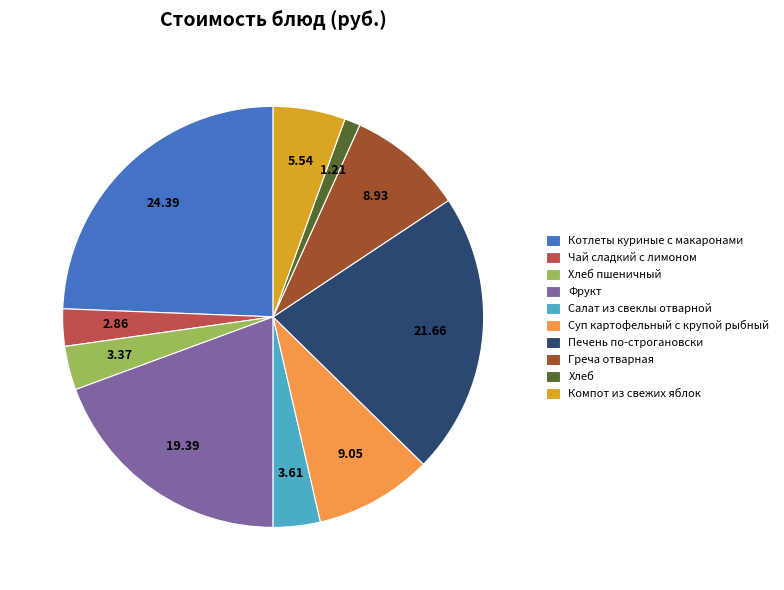

What is the smallest slice in the pie chart?

Хлеб